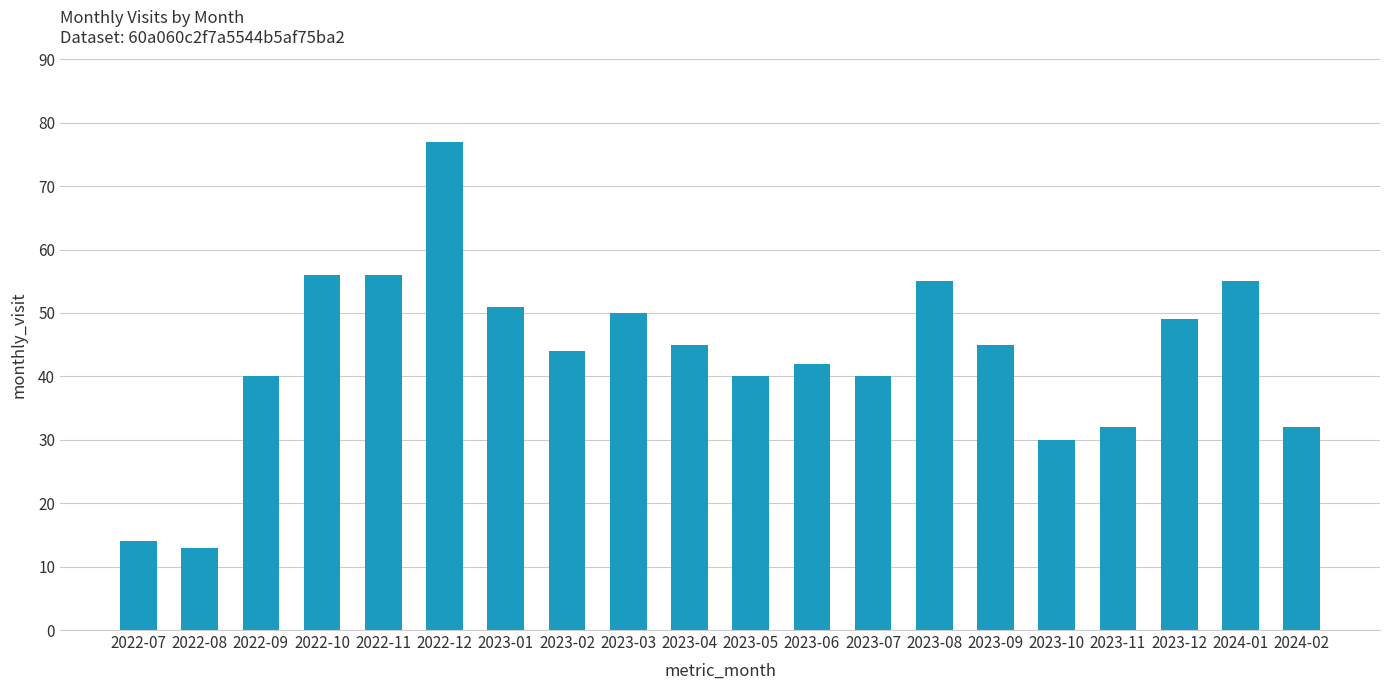

Which label corresponds to the largest value in the chart?

2022-12